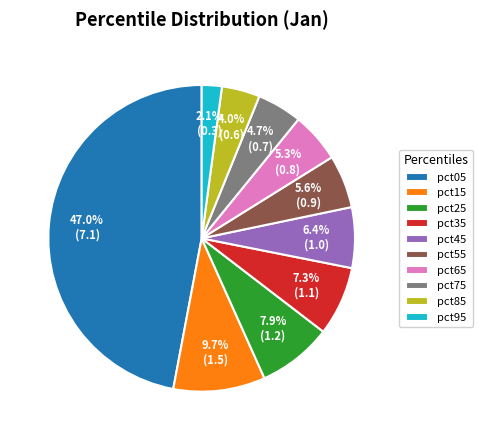

Which has a higher value, pct65 or pct35?

pct35